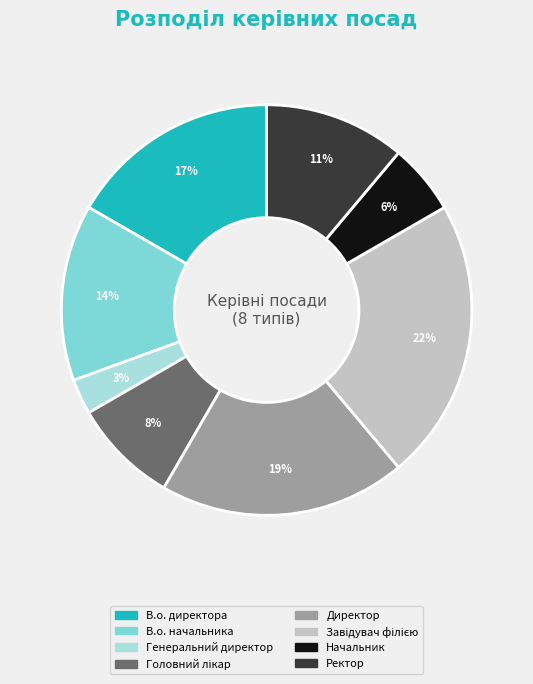

Between В.о. директора and В.о. начальника, which is larger?

В.о. директора